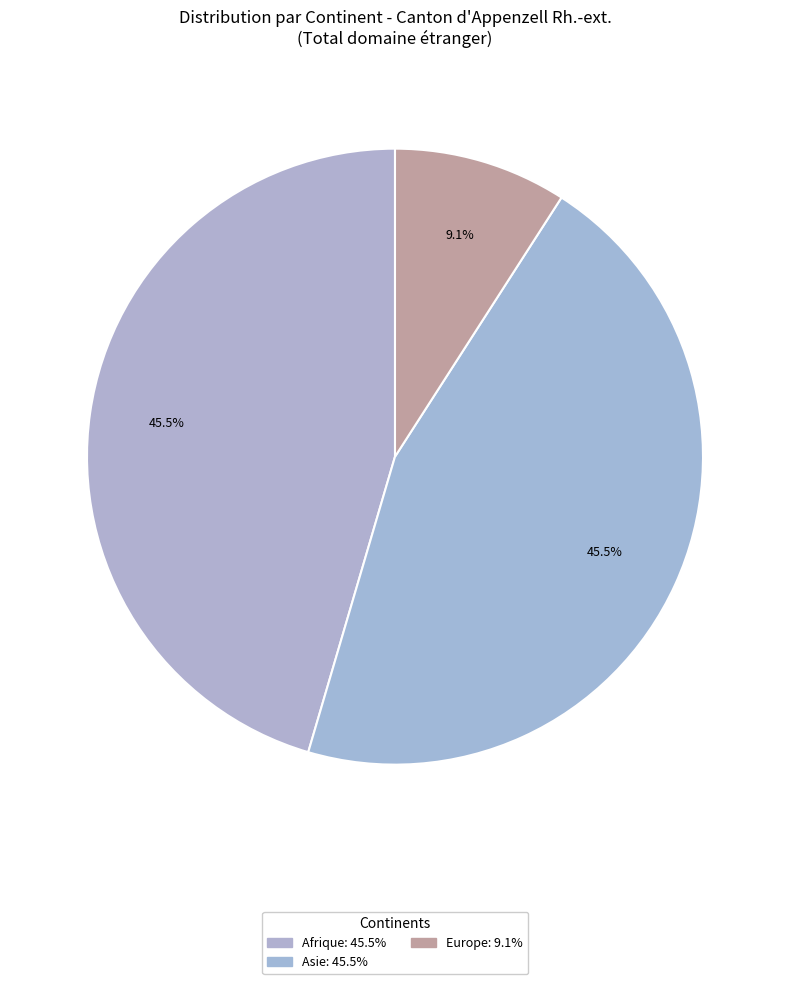

Between Europe and Afrique, which is larger?

Afrique